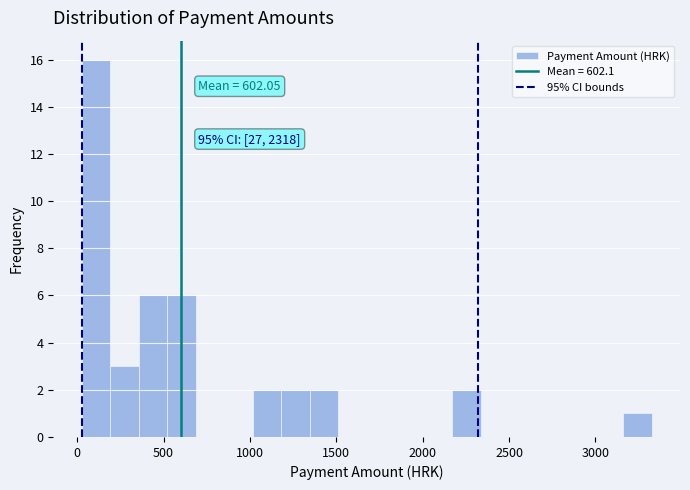

Around what value on the x-axis is the tallest bar? Give the approximate position of its centre, as read against the axis.

100